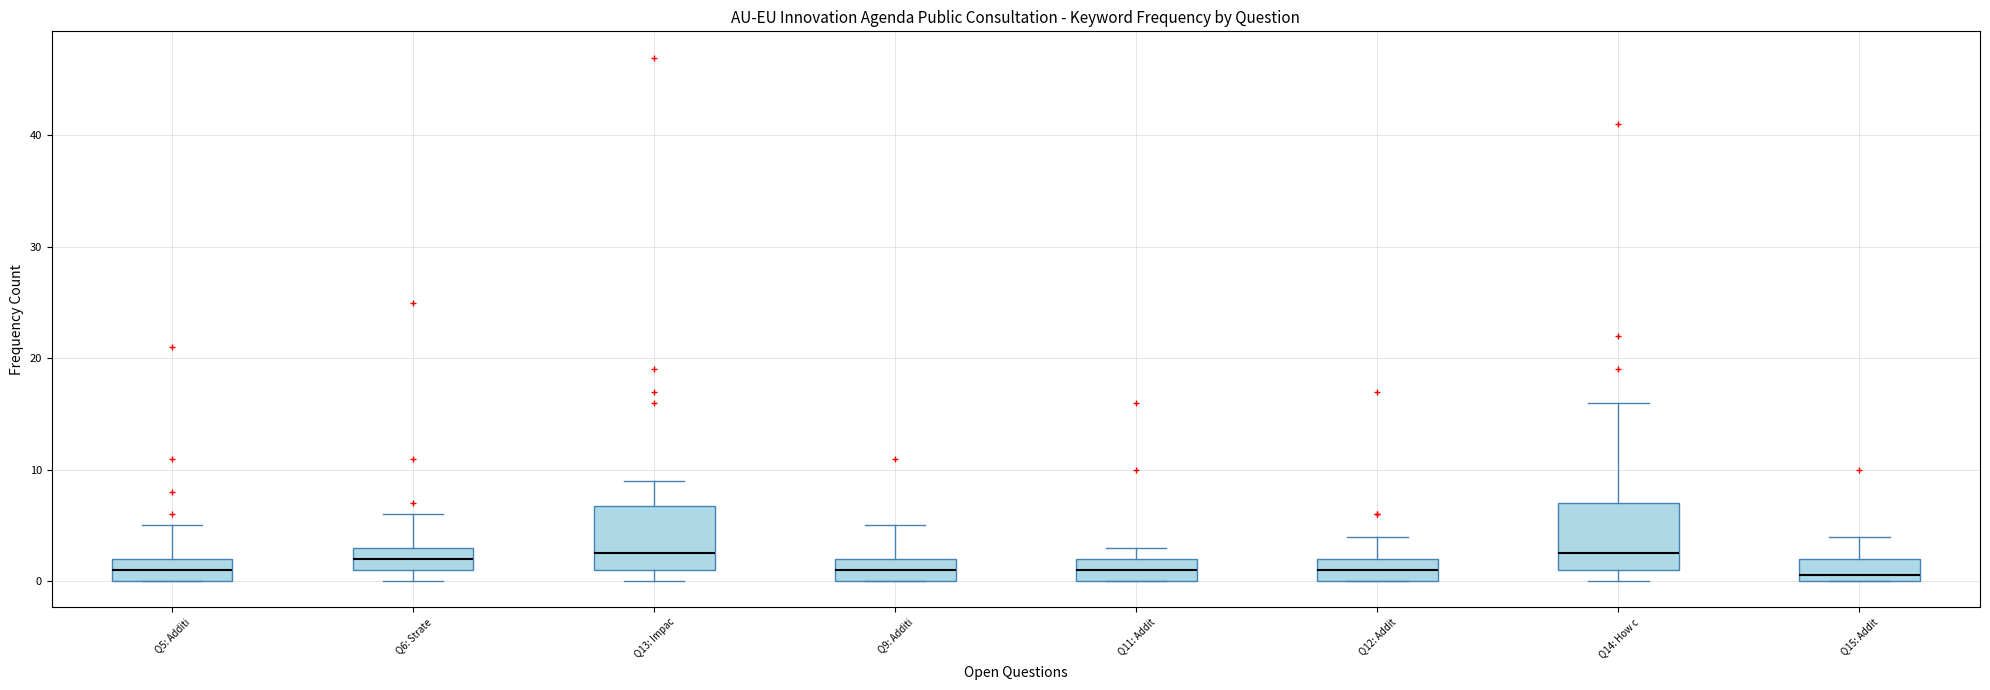

Reading left to right, read every box against the y-axis: the position of its median line, the range the box covers, and the ends of its whiskers. The values are not printed on the chart, so give them approximately, as read against the axis.

Q5: Additi: median 1, box 0 to 2, whiskers 0 to 5
Q6: Strate: median 2, box 1 to 3, whiskers 0 to 6
Q13: Impac: median 3, box 1 to 7, whiskers 0 to 9
Q9: Additi: median 1, box 0 to 2, whiskers 0 to 5
Q11: Addit: median 1, box 0 to 2, whiskers 0 to 3
Q12: Addit: median 1, box 0 to 2, whiskers 0 to 4
Q14: How c: median 3, box 1 to 7, whiskers 0 to 16
Q15: Addit: median 1, box 0 to 2, whiskers 0 to 4